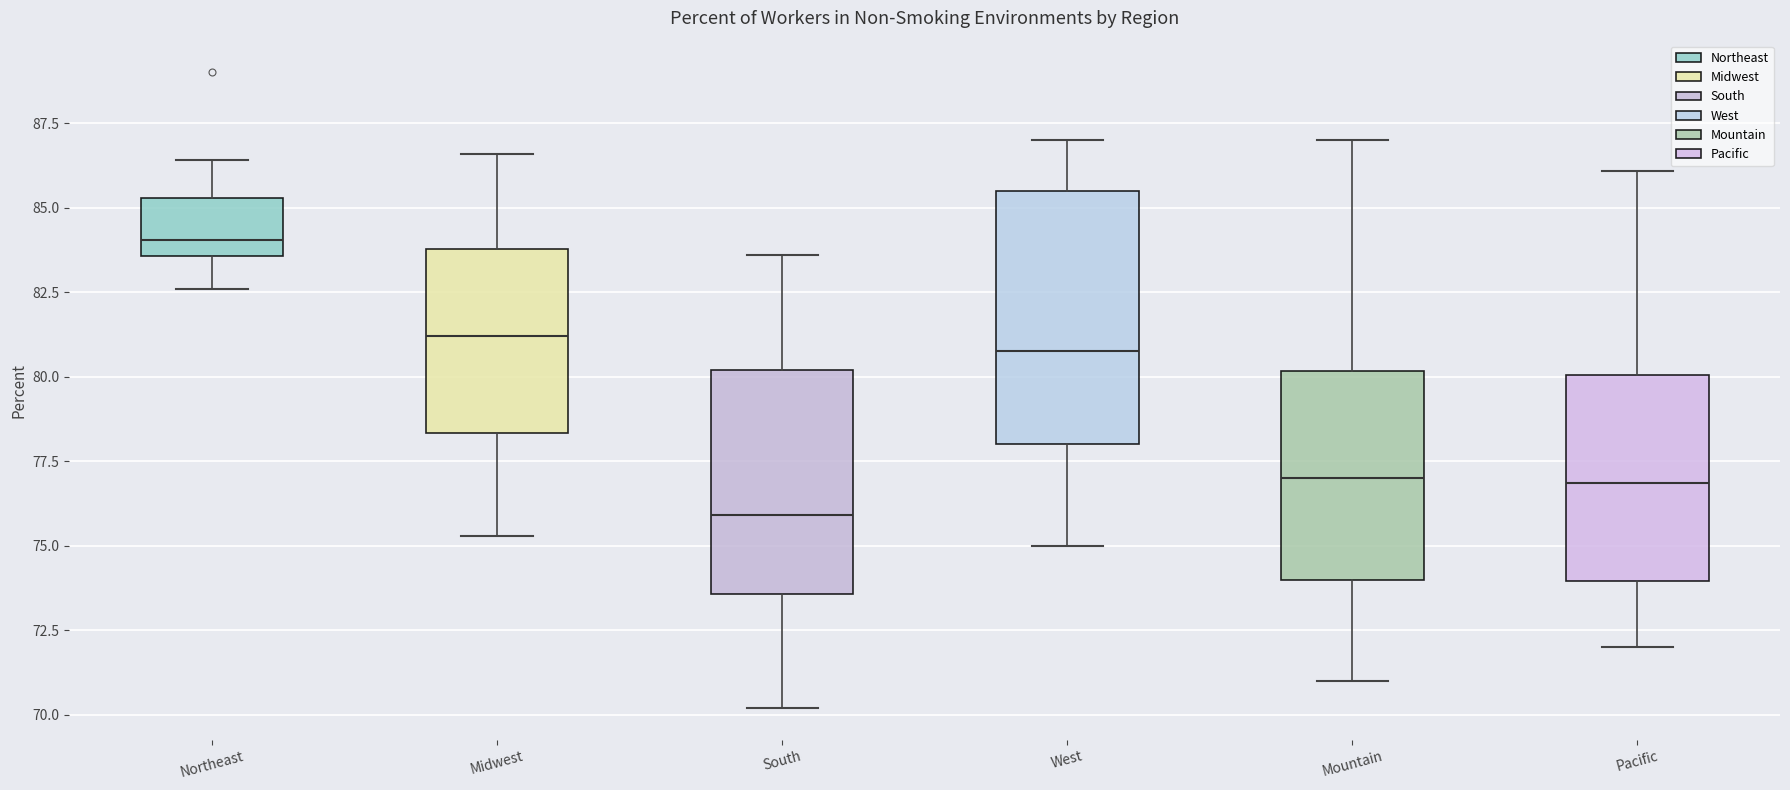

Reading left to right, read every box against the y-axis: the position of its median line, the range the box covers, and the ends of its whiskers. The values are not printed on the chart, so give them approximately, as read against the axis.

Northeast: median 84.0, box 83.5 to 85.5, whiskers 82.5 to 86.5
Midwest: median 81.0, box 78.5 to 84.0, whiskers 75.5 to 86.5
South: median 76.0, box 73.5 to 80.0, whiskers 70.0 to 83.5
West: median 81.0, box 78.0 to 85.5, whiskers 75.0 to 87.0
Mountain: median 77.0, box 74.0 to 80.0, whiskers 71.0 to 87.0
Pacific: median 77.0, box 74.0 to 80.0, whiskers 72.0 to 86.0